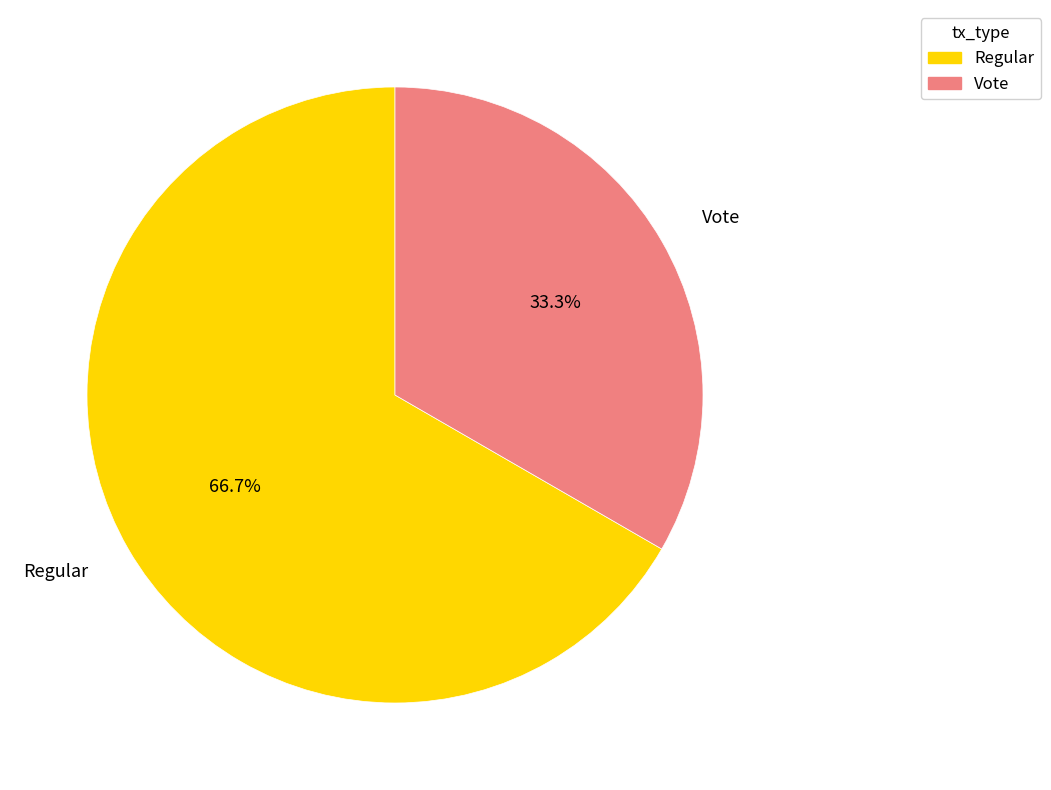

Which slice is the smallest?

Vote